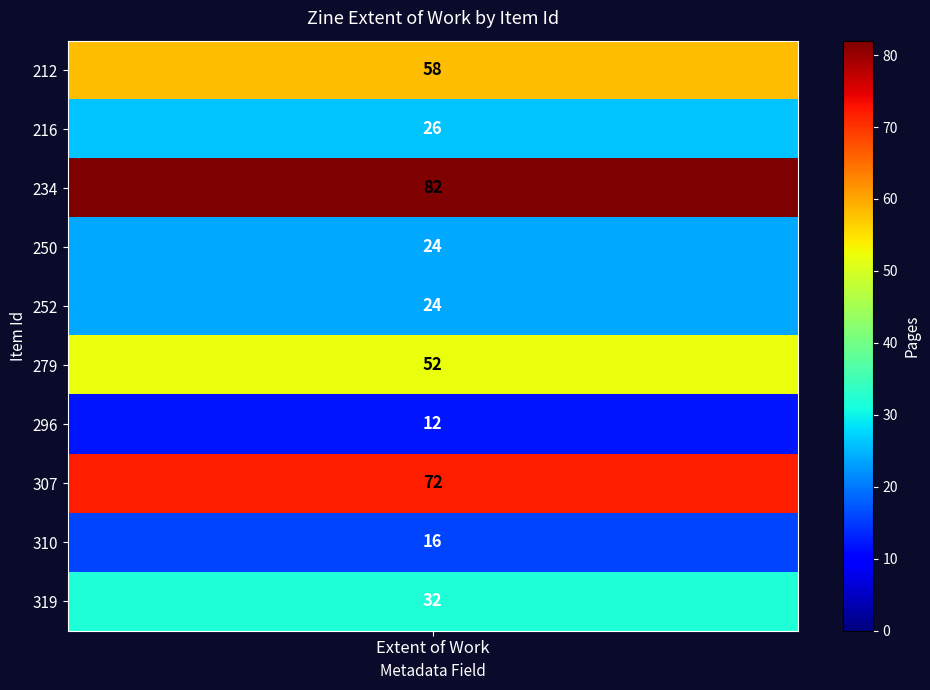

Rank the categories by 307 value from highest to lowest.

0, 1, 2, 3, 4, 5, 6, 7, 8, 9